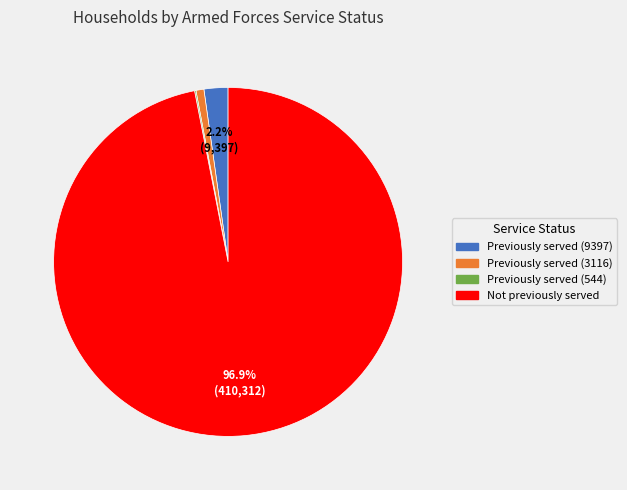

What is the largest slice in the pie chart?

Not previously served